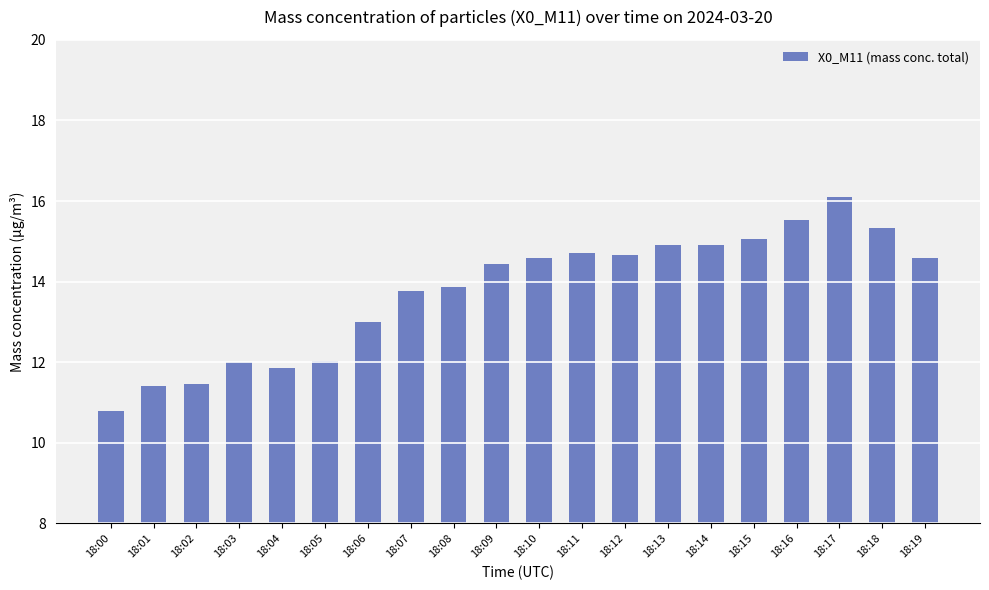

Where does the data first go above 14?

18:09